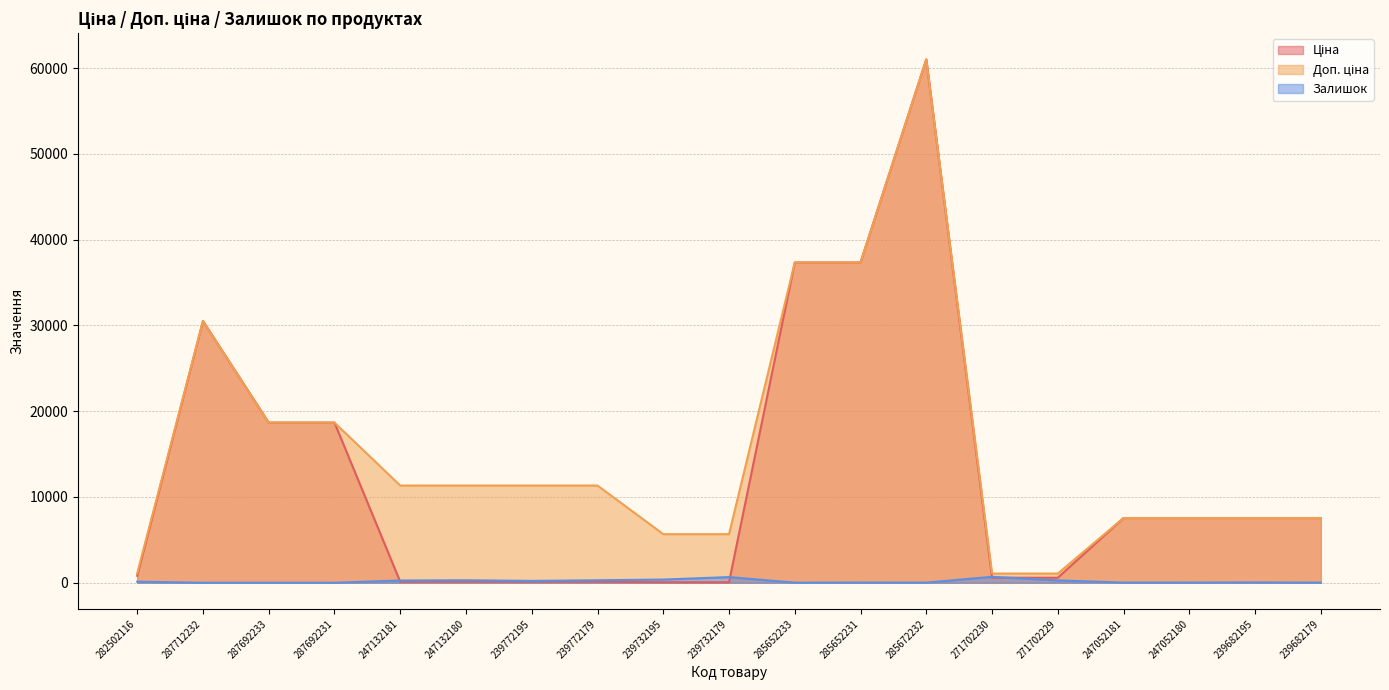

What are all the series names shown in the legend?

Ціна, Доп. ціна, Залишок